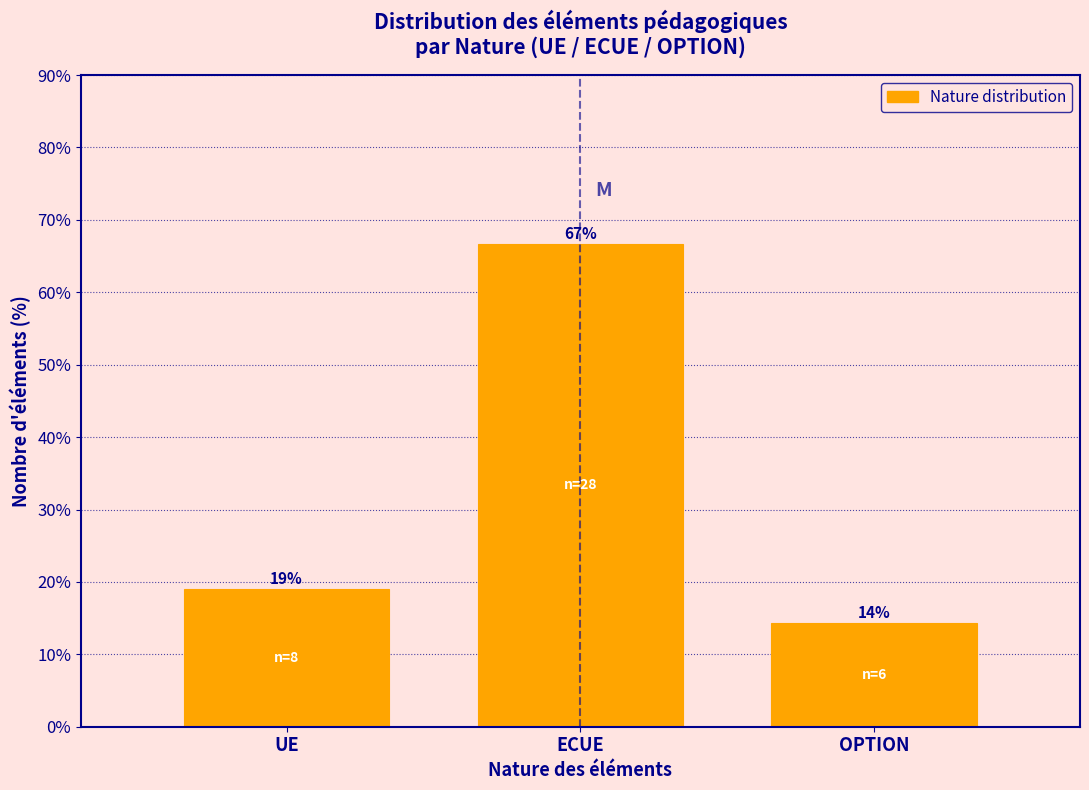

What is the maximum value shown in the chart?

66.7